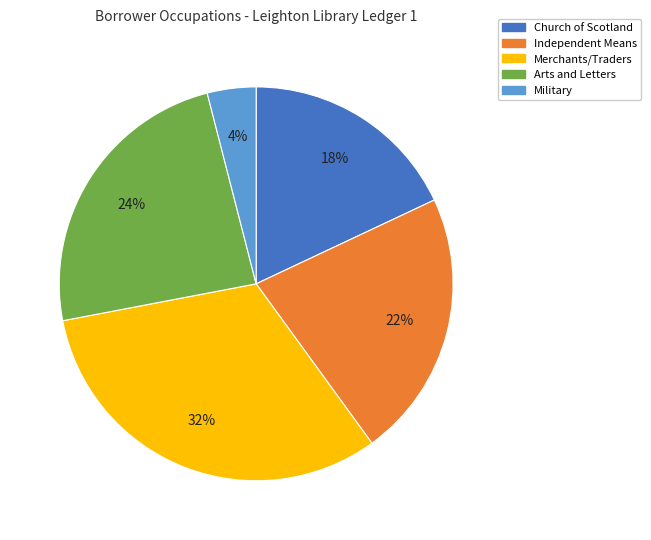

To the nearest percent, what is the difference between the Arts and Letters and Merchants/Traders slice percentages?

8%